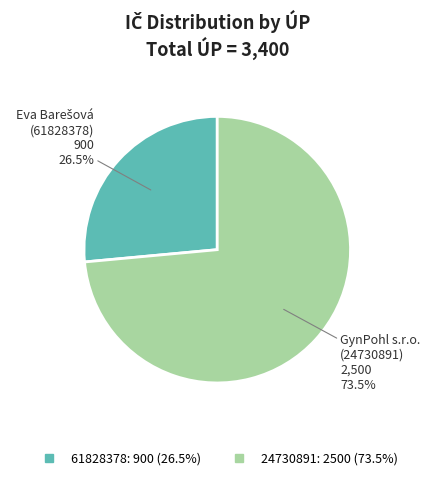

Which slice is the smallest?

61828378